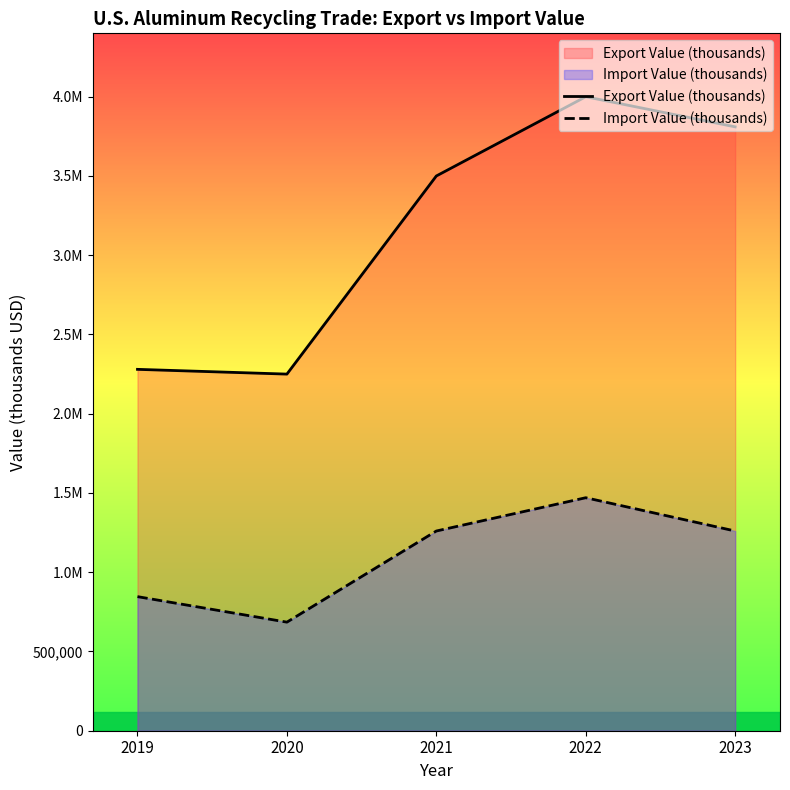

What is the sum of the Import Value (thousands) values at 2021 and 2019?

2106000